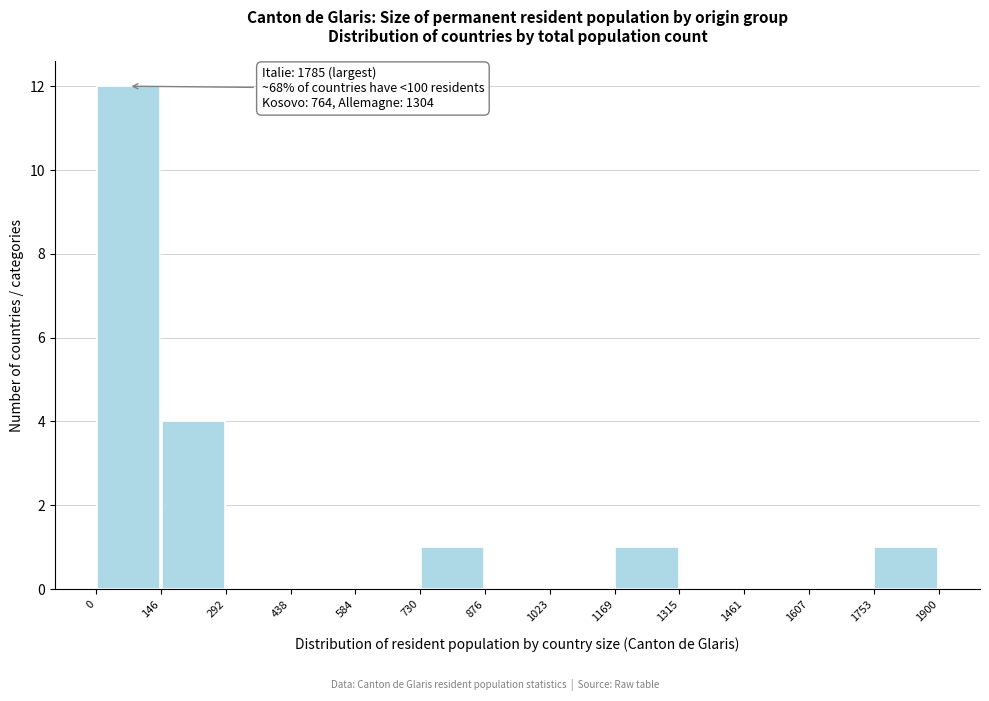

Which range on the x-axis has the tallest bar?

0 to 146